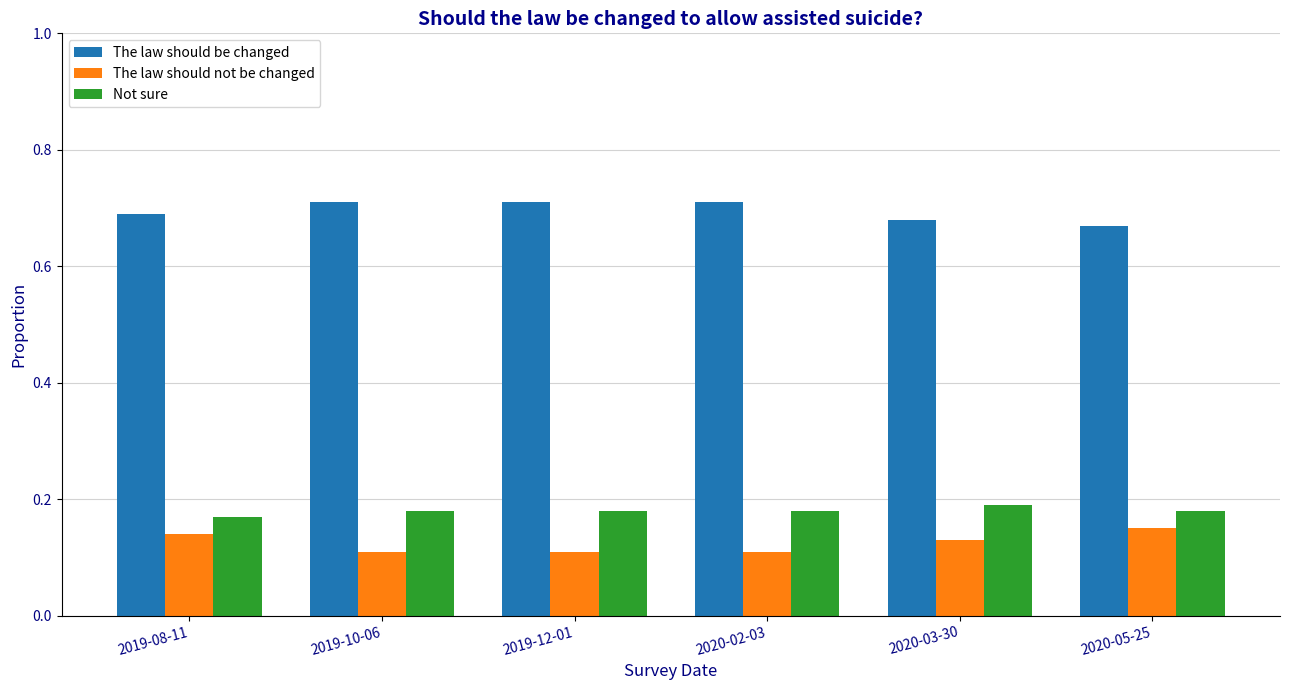

What is the total value across all series at 2020-05-25?

1.0